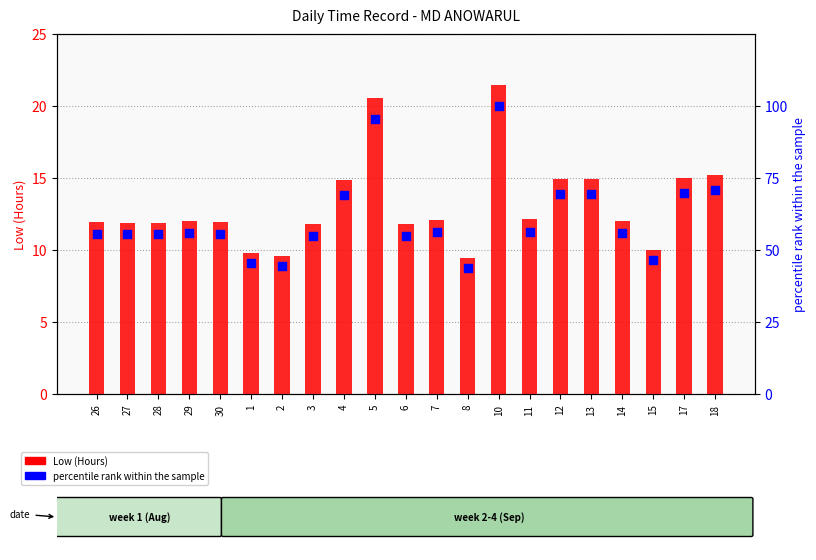

Which series has the widest spread of Y values?

percentile rank within the sample